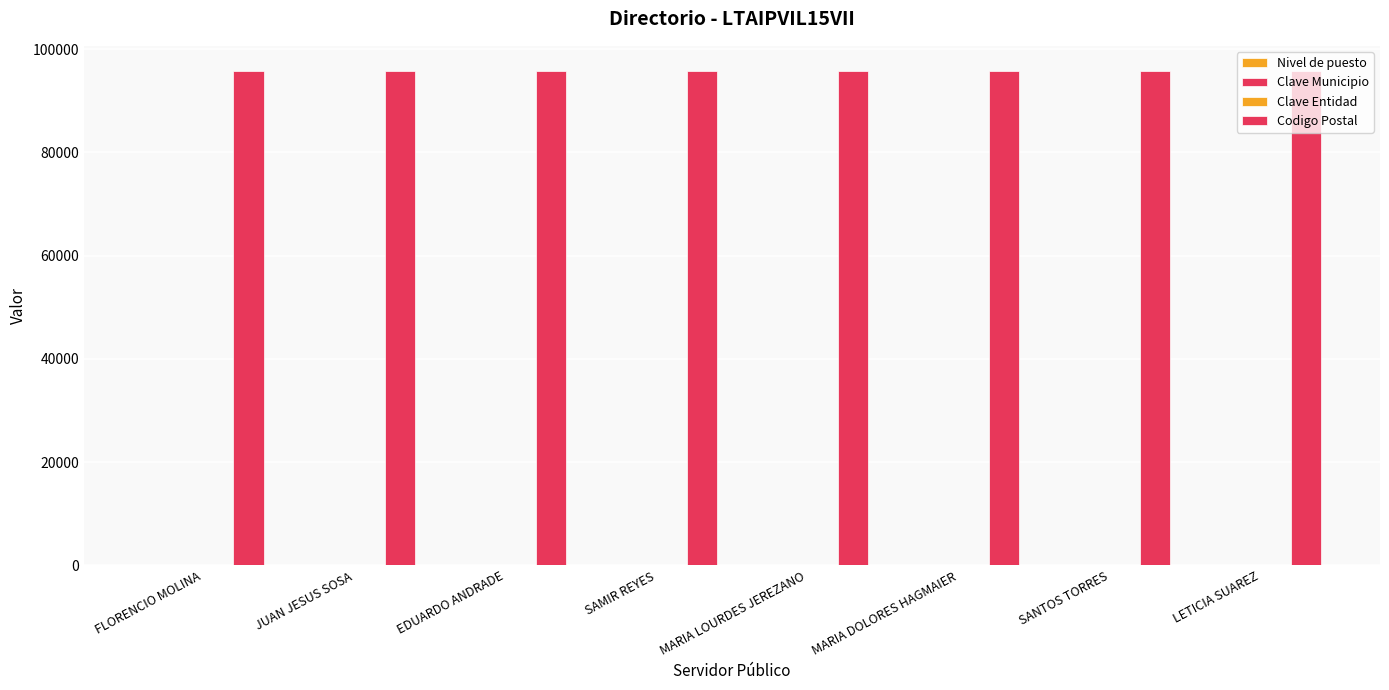

The Clave Entidad series shows 30 at MARIA DOLORES HAGMAIER. True or false?

True